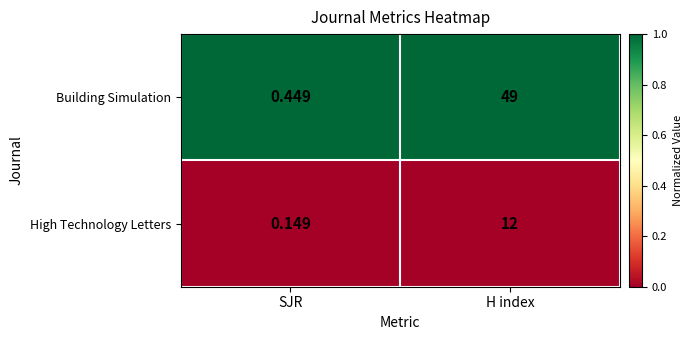

Which series changed the most between SJR and H index?

Building Simulation